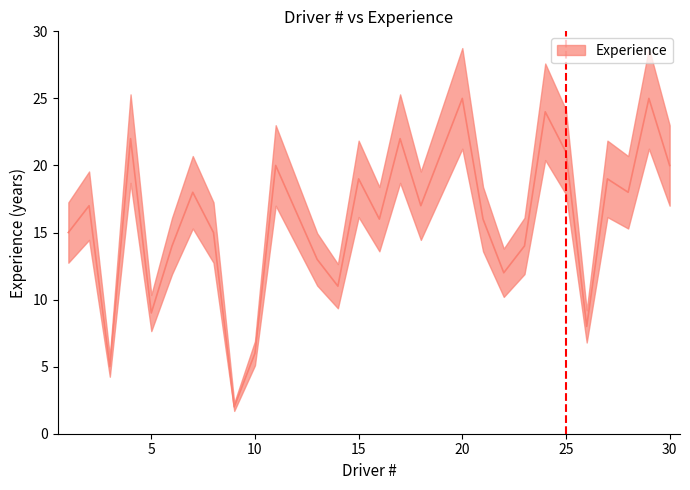

True or false: the data has more than 1 interior local peaks.

True